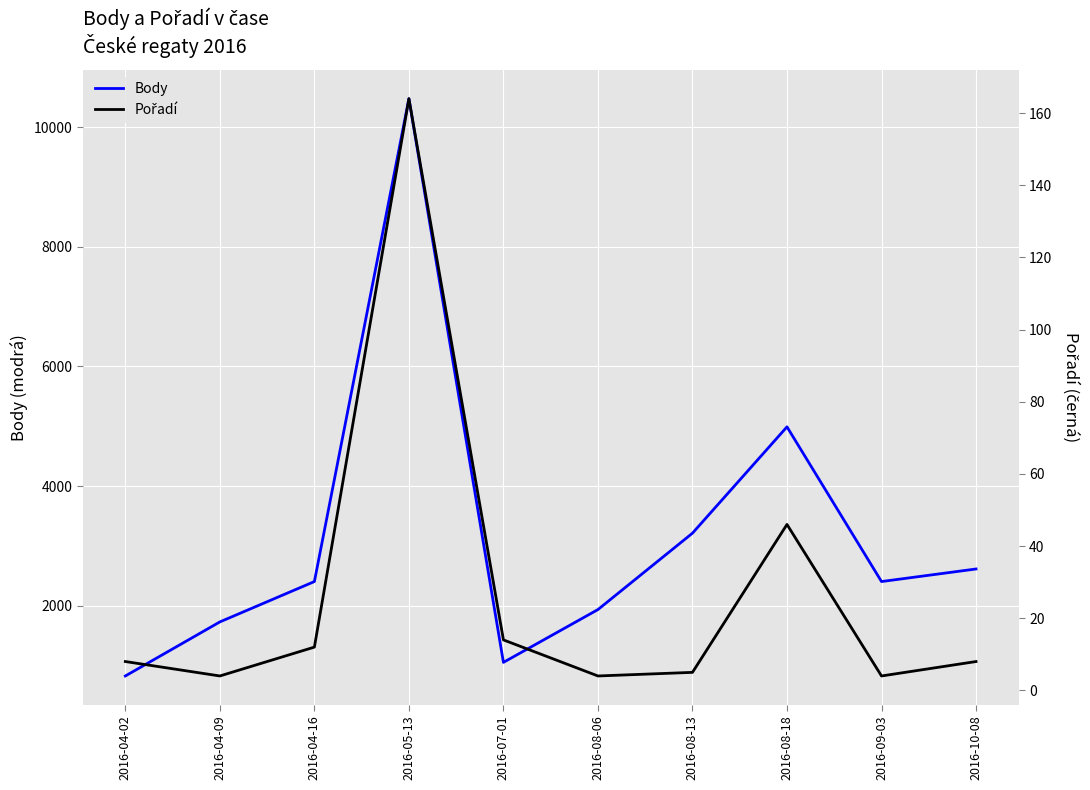

The value of Body at 2016-08-13 is 4494. True or false?

False